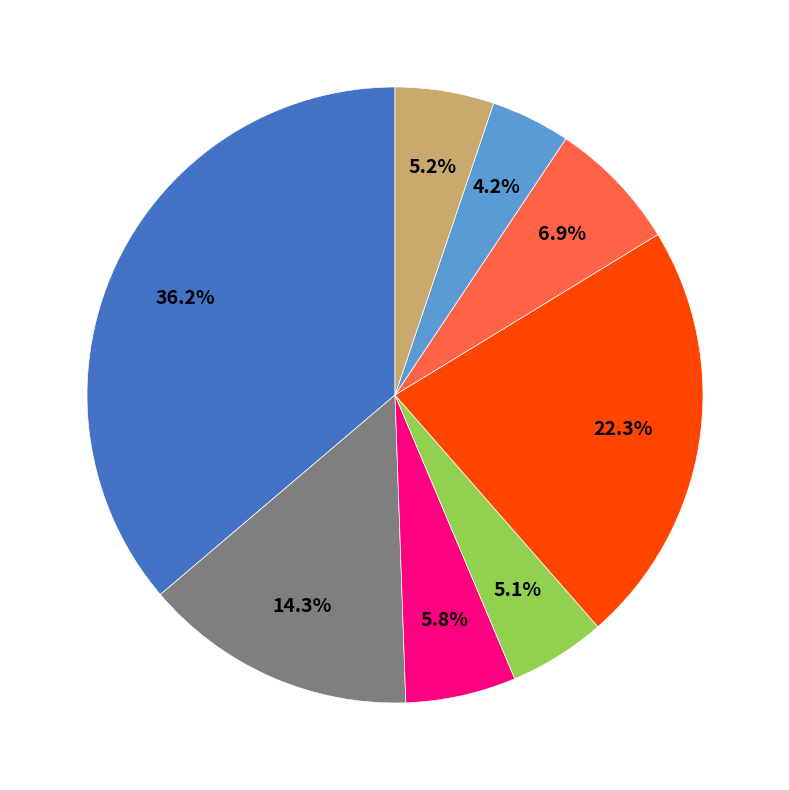

Is there any slice that represents more than half of the pie?

No